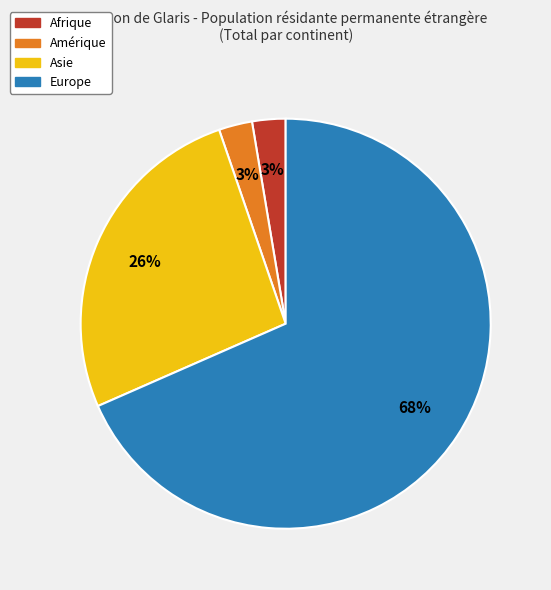

Which slice is the largest?

Europe